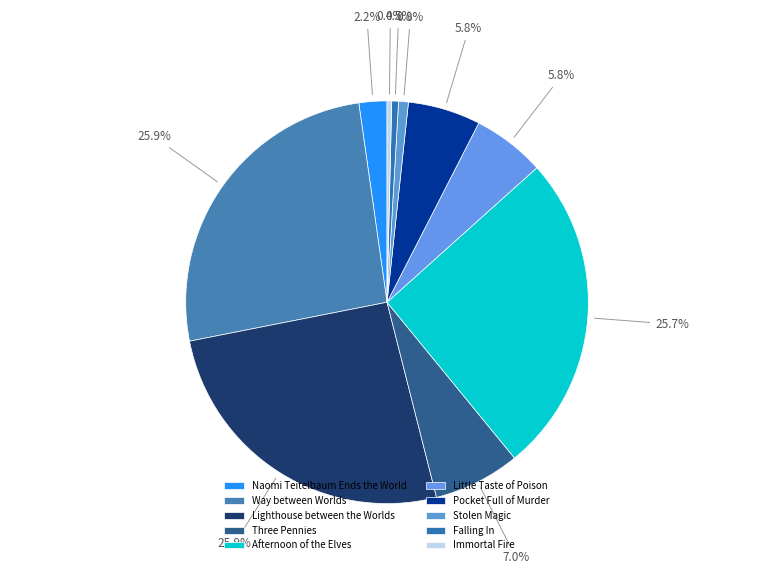

To the nearest percent, what portion does Lighthouse between the Worlds represent?

26%